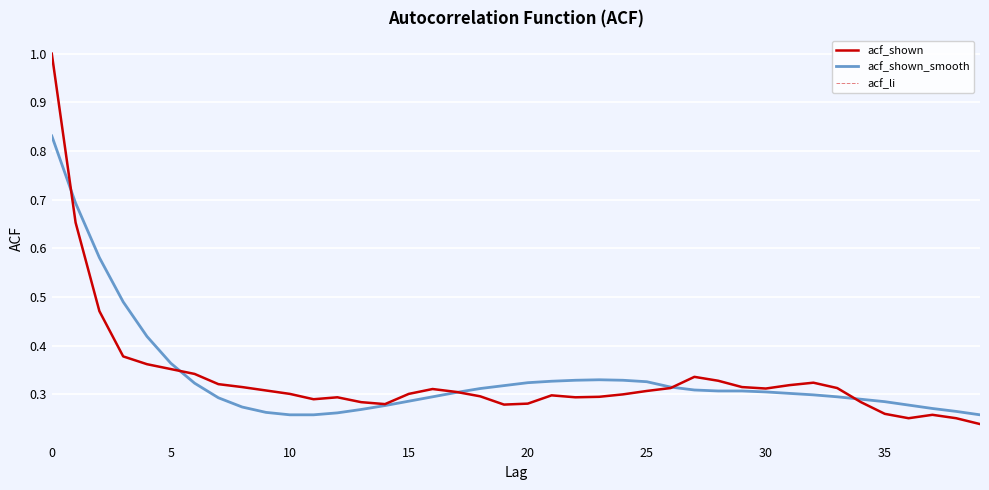

Does the chart display data point markers on the line(s)?

No